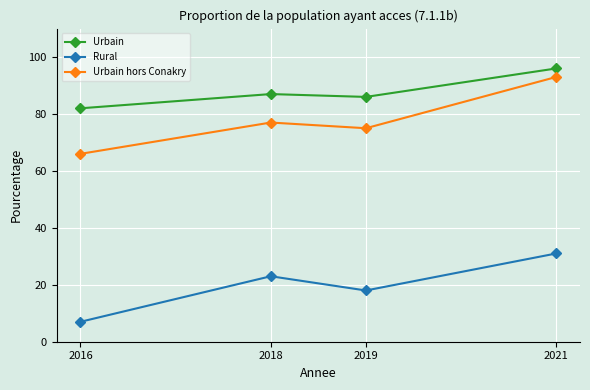

How many interior local valleys does the Urbain series have?

1